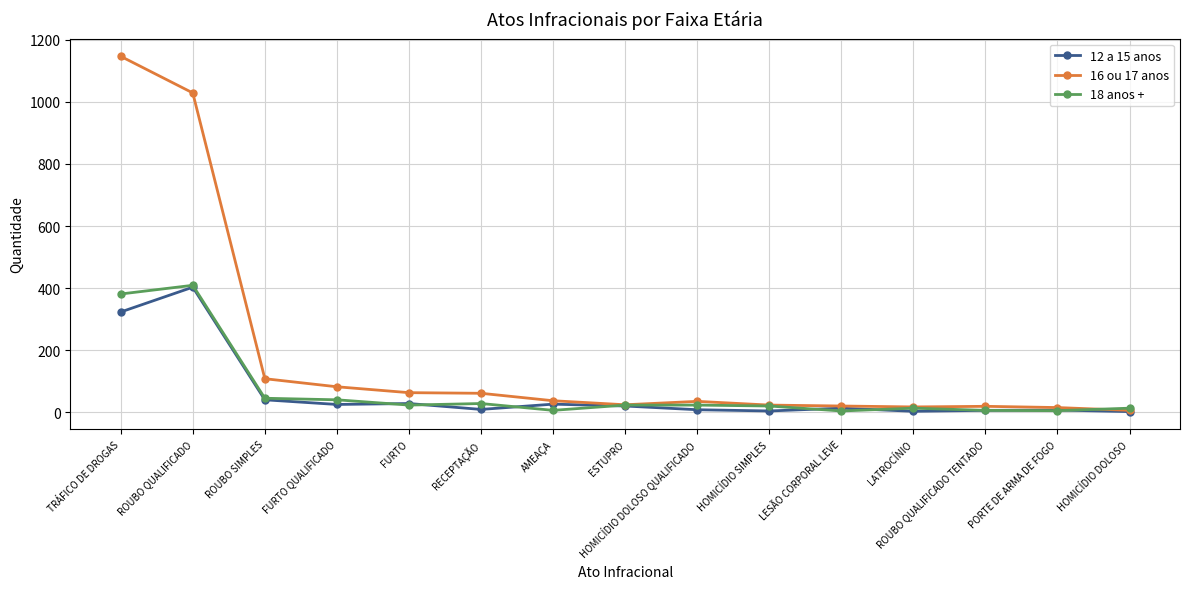

What is the average value of the 12 a 15 anos series?

61